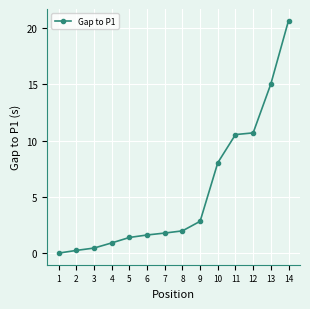

The chart shows a value of 10.7 at 12. True or false?

True